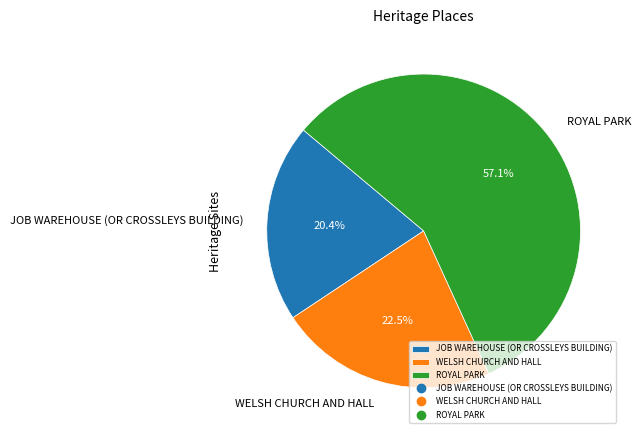

Does ROYAL PARK represent more than half of the total?

Yes